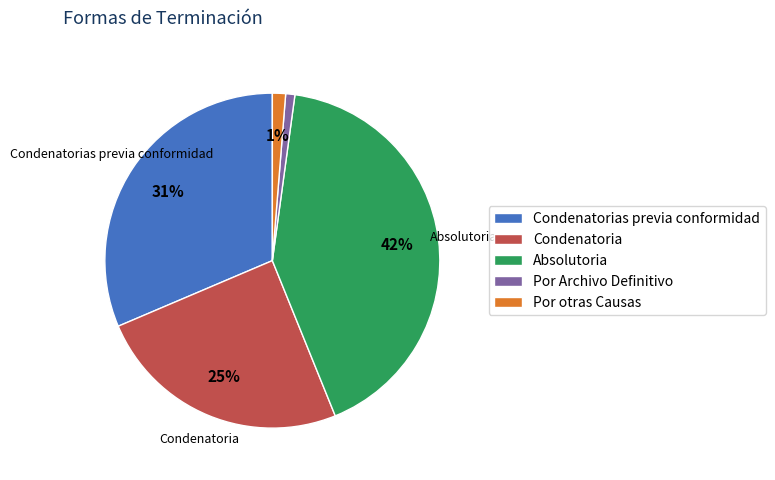

To the nearest percent, what is the difference between the largest and smallest slice percentages?

41%